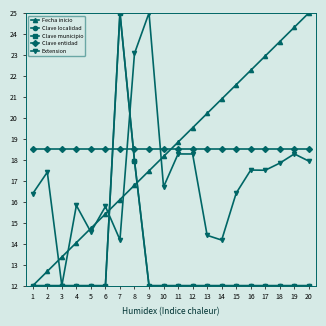

What is the difference between the second highest and minimum values in the Clave localidad series?

6.0